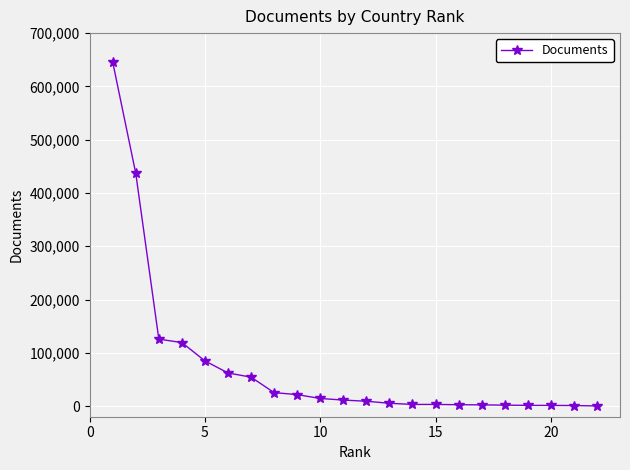

What is the greatest value displayed?

645565